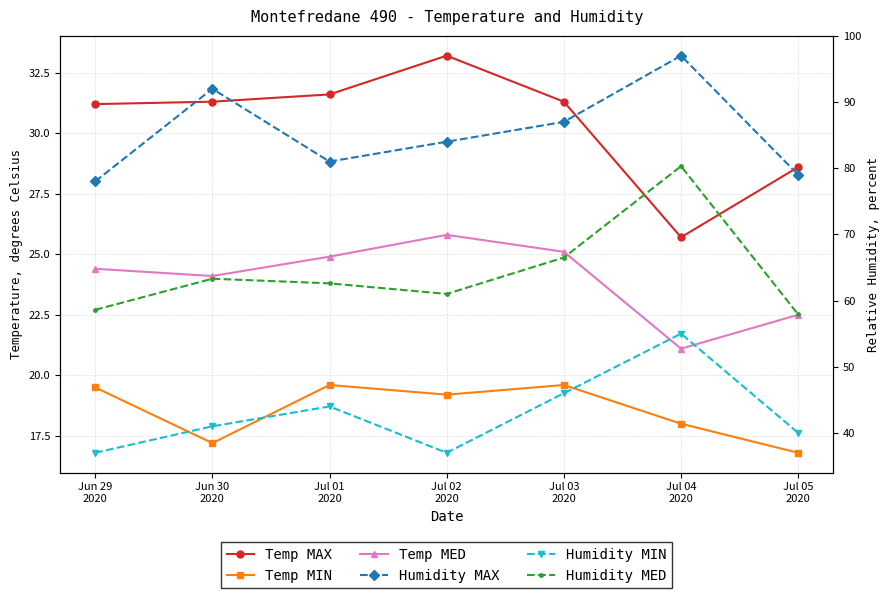

What is the difference between the maximum and second lowest values in the Temp MIN series?

2.4